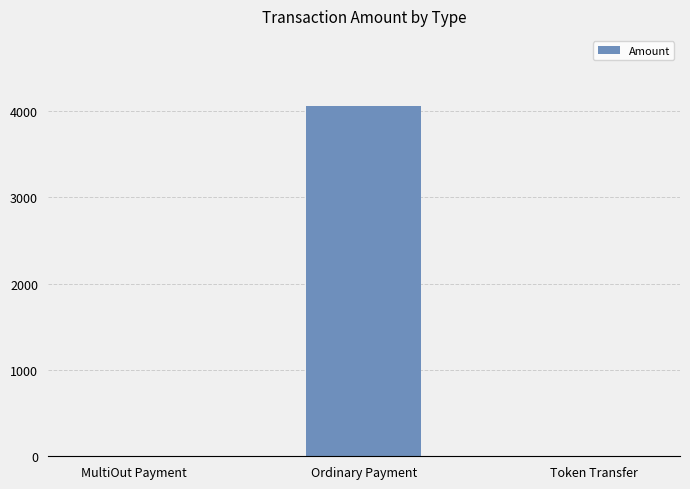

What is the change in value from Ordinary Payment to Token Transfer?

-4059.0